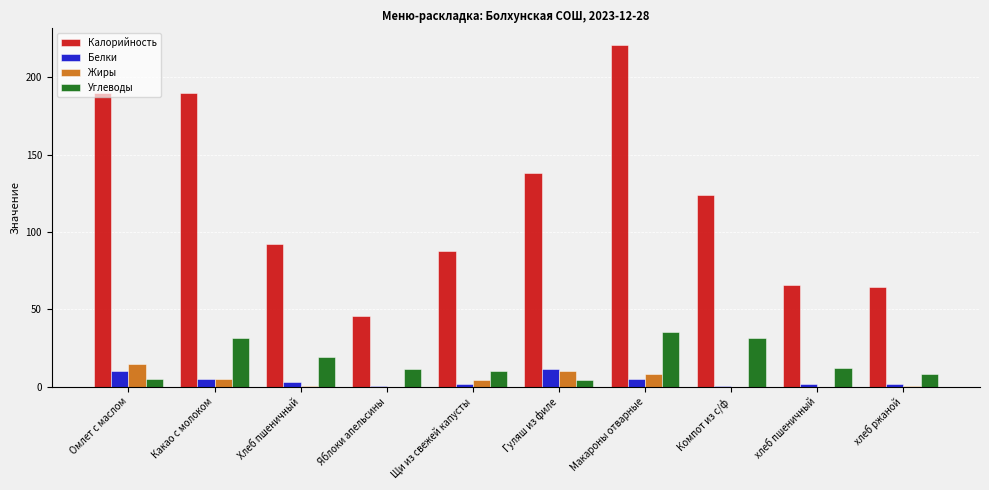

What is the sum of the Калорийность values at хлеб ржаной and Компот из с/ф?

188.5